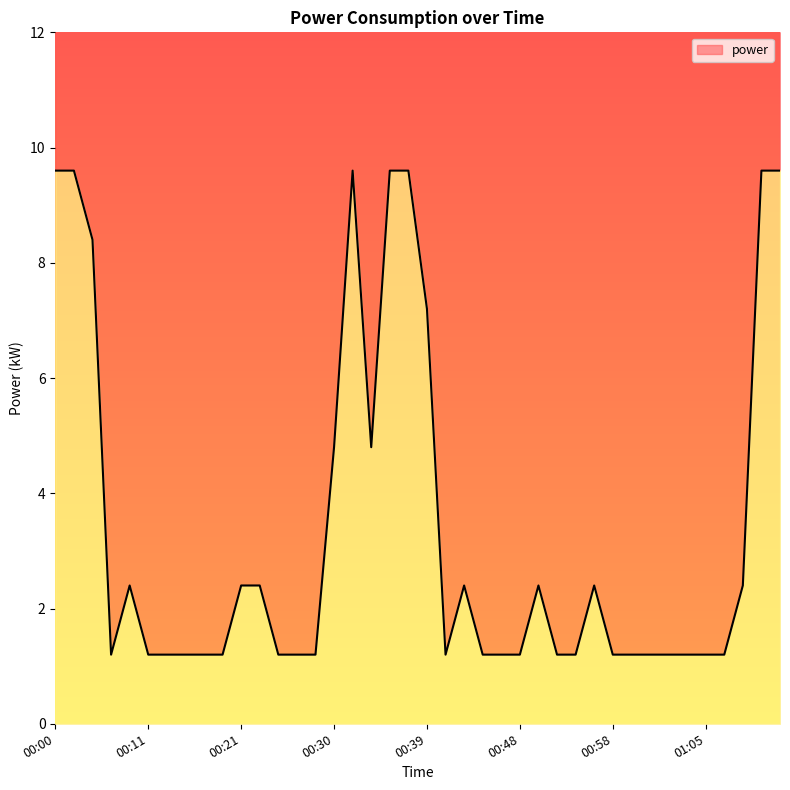

How many points are lower than both their immediate neighbors (excluding endpoints)?

3